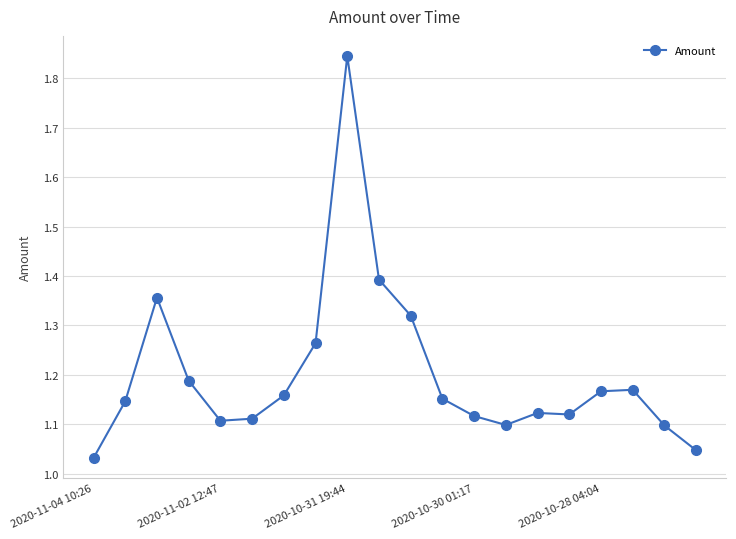

True or false: there are more than 2 points higher than both neighbors.

True